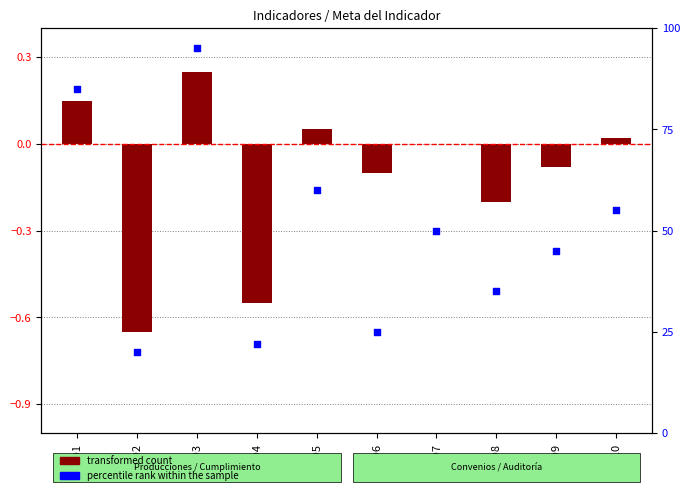

Which series has the widest spread of Y values?

percentile rank within the sample